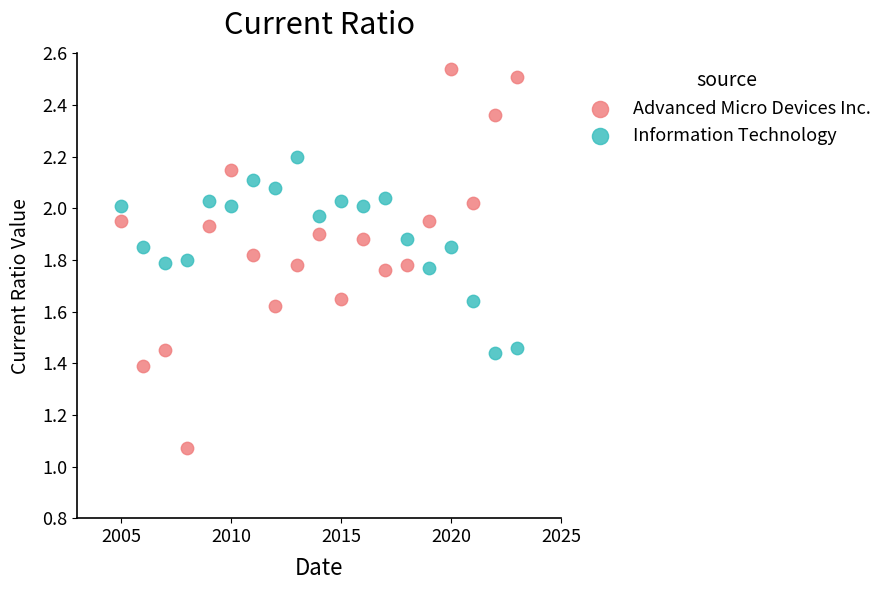

What is the X range (max minus min) for the scatter plot?

18.0